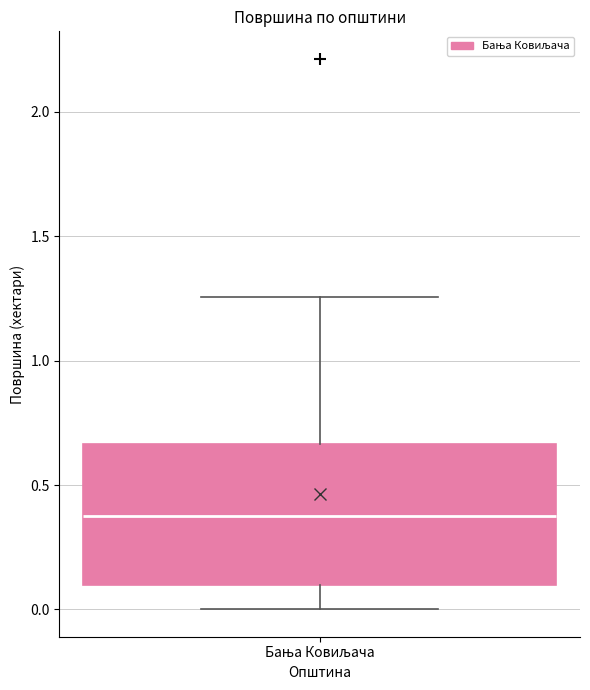

Where is the upper edge of the box for Бања Ковиљача on the y-axis? The values are not printed on the chart, so give them approximately, as read against the axis.

0.65